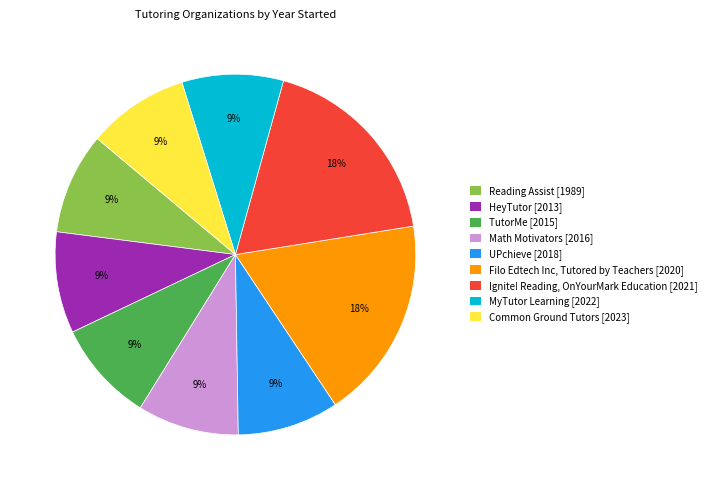

Is there a majority slice in this chart?

No